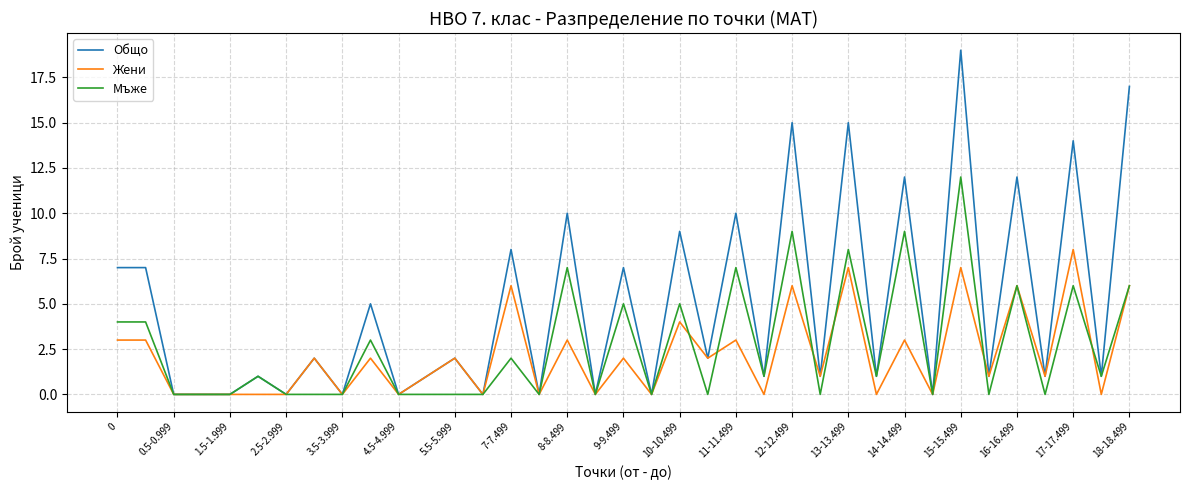

Rank the series by their maximum value, from lowest to highest.

Жени, Мъже, Общо